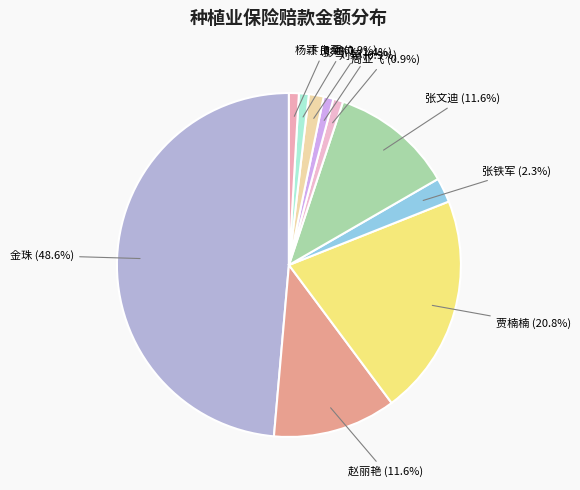

Approximately how many times larger is the value at 刘颖 compared to 赵丽艳?

0.1